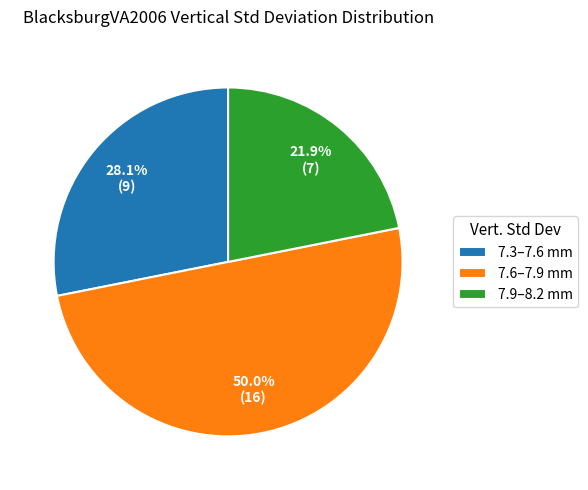

What is the ratio of the value at 7.9–8.2 mm to the value at 7.3–7.6 mm?

0.8